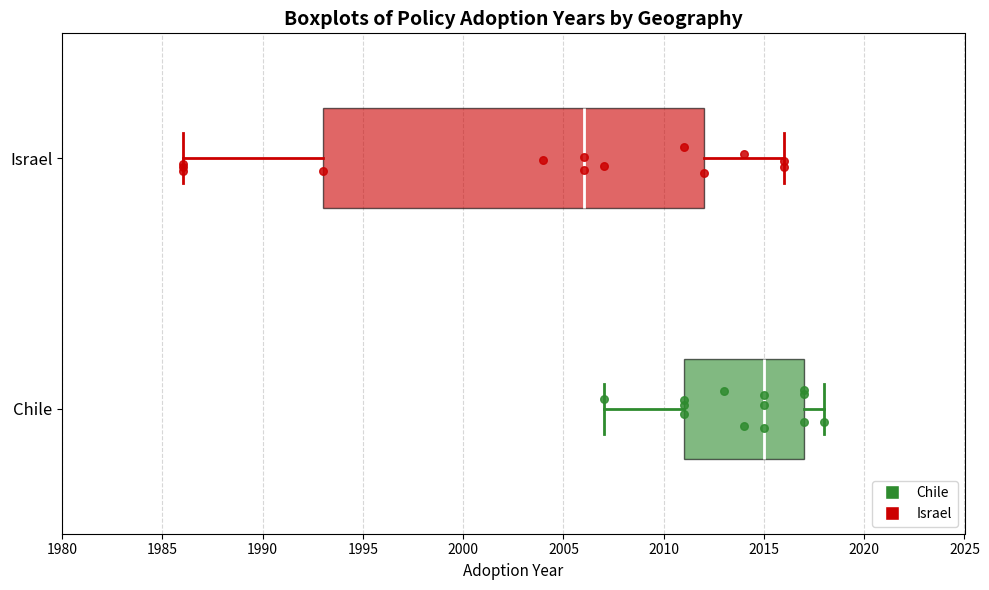

Where is the left edge of the box for Chile on the x-axis? The values are not printed on the chart, so give them approximately, as read against the axis.

2011